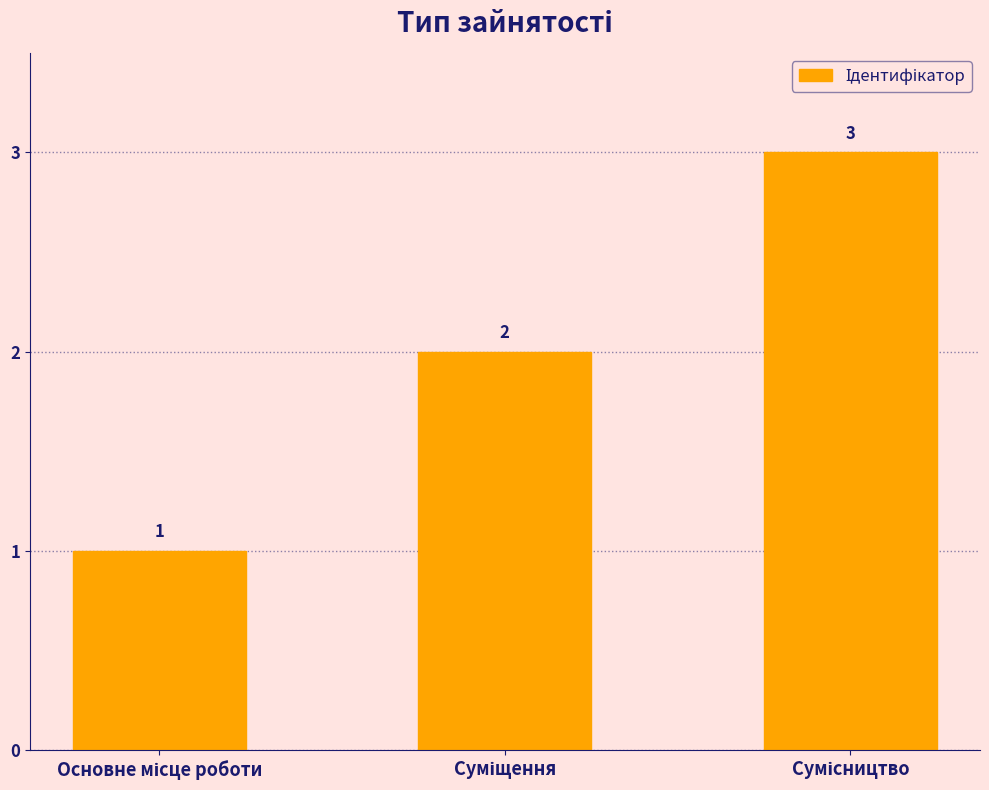

What is the maximum value shown in the chart?

3